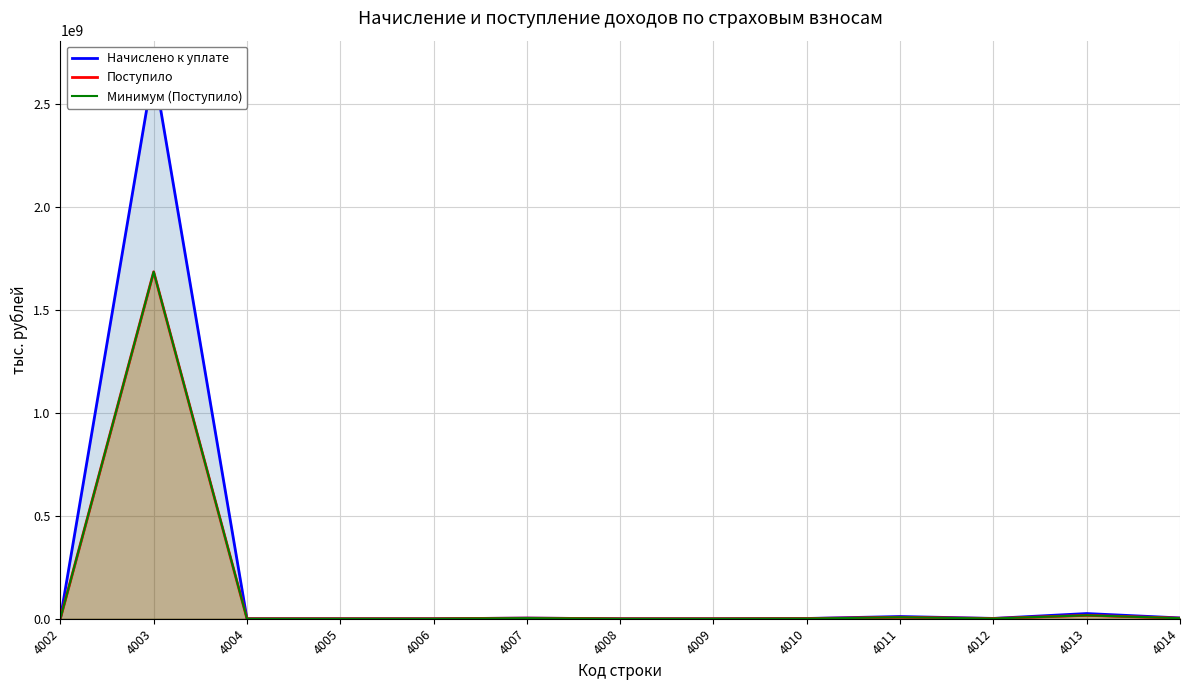

True or false: Поступило and Минимум (Поступило) intersect in this chart.

False